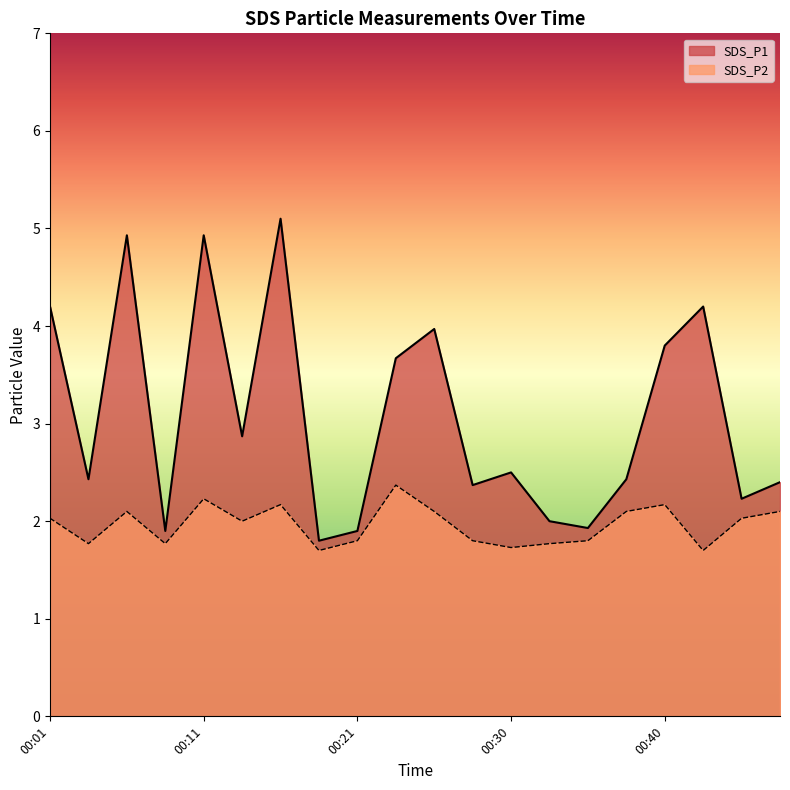

True or false: SDS_P2 and SDS_P1 intersect in this chart.

False